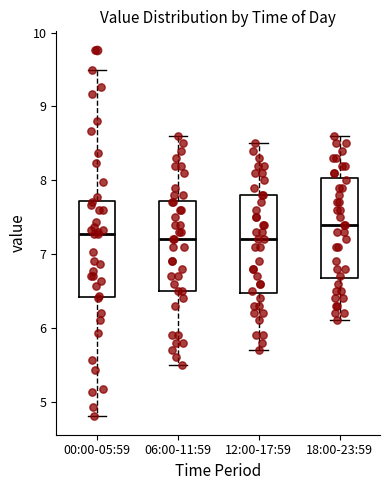

Reading left to right, transcribe this box plot: for each box, give where its median line is, the range the box spans, and where its two whiskers end, as read against the y-axis. The values are not printed on the chart, so give them approximately, as read against the axis.

00:00-05:59: median 7.3, box 6.4 to 7.7, whiskers 4.8 to 9.5
06:00-11:59: median 7.2, box 6.5 to 7.7, whiskers 5.5 to 8.6
12:00-17:59: median 7.2, box 6.5 to 7.8, whiskers 5.7 to 8.5
18:00-23:59: median 7.4, box 6.7 to 8.0, whiskers 6.1 to 8.6